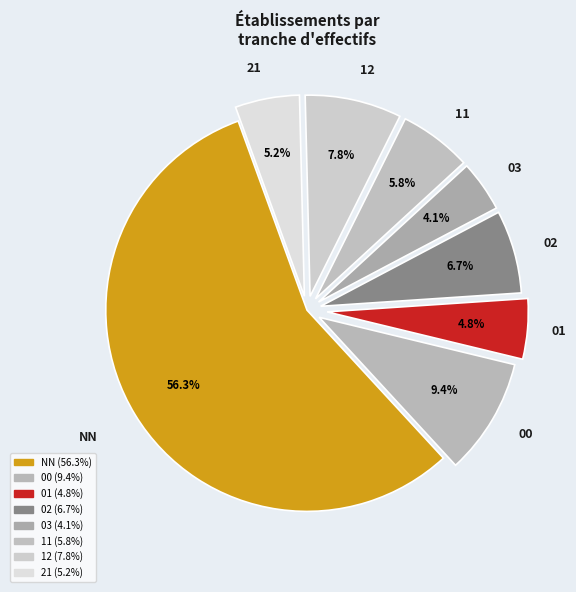

What is the smallest slice in the pie chart?

03